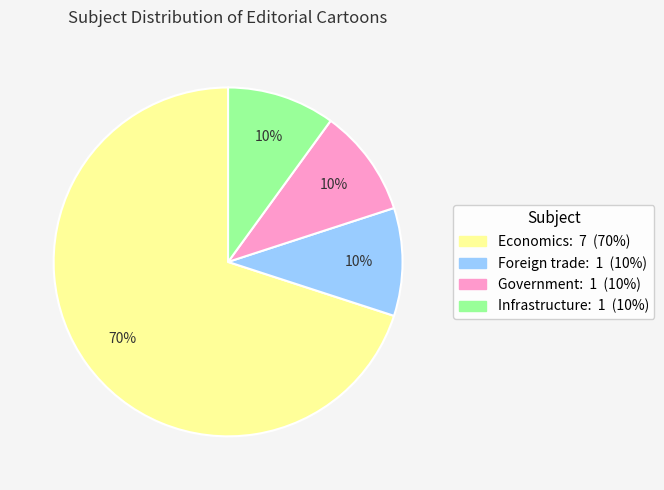

To the nearest percent, what is the difference between the largest and smallest slice percentages?

60%